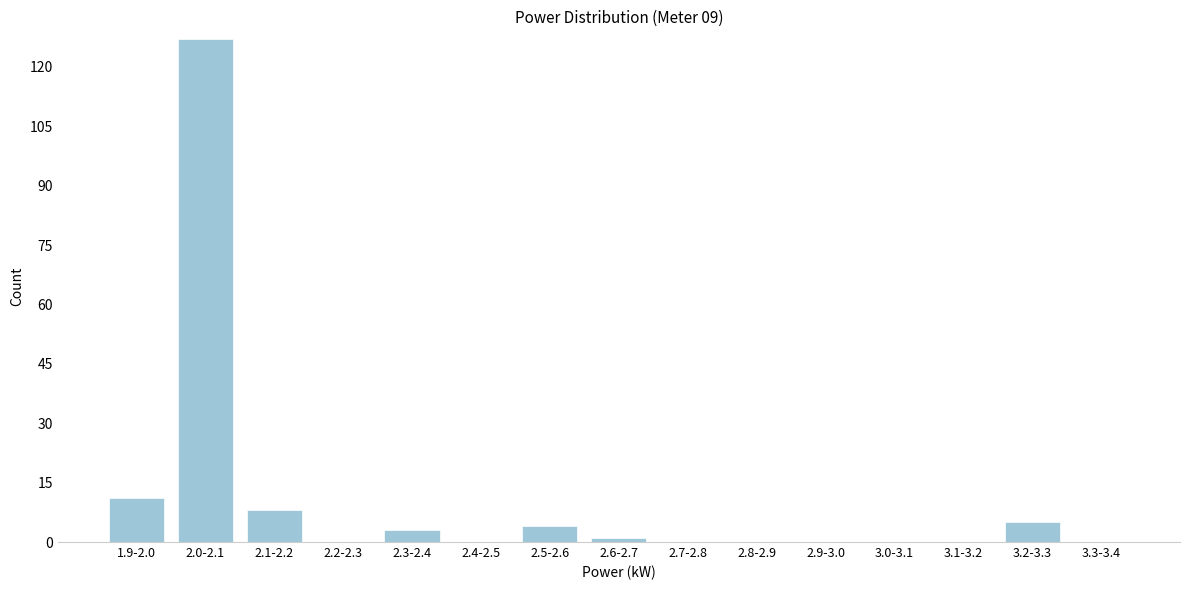

Reading left to right, list all the values displayed in this chart.

1.9-2.0=11	2.0-2.1=127	2.1-2.2=8	2.2-2.3=0	2.3-2.4=3	2.4-2.5=0	2.5-2.6=4	2.6-2.7=1	2.7-2.8=0	2.8-2.9=0	2.9-3.0=0	3.0-3.1=0	3.1-3.2=0	3.2-3.3=5	3.3-3.4=0